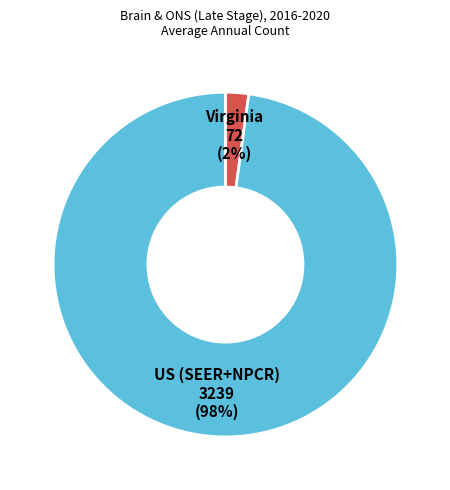

Is there any slice that represents more than half of the pie?

Yes